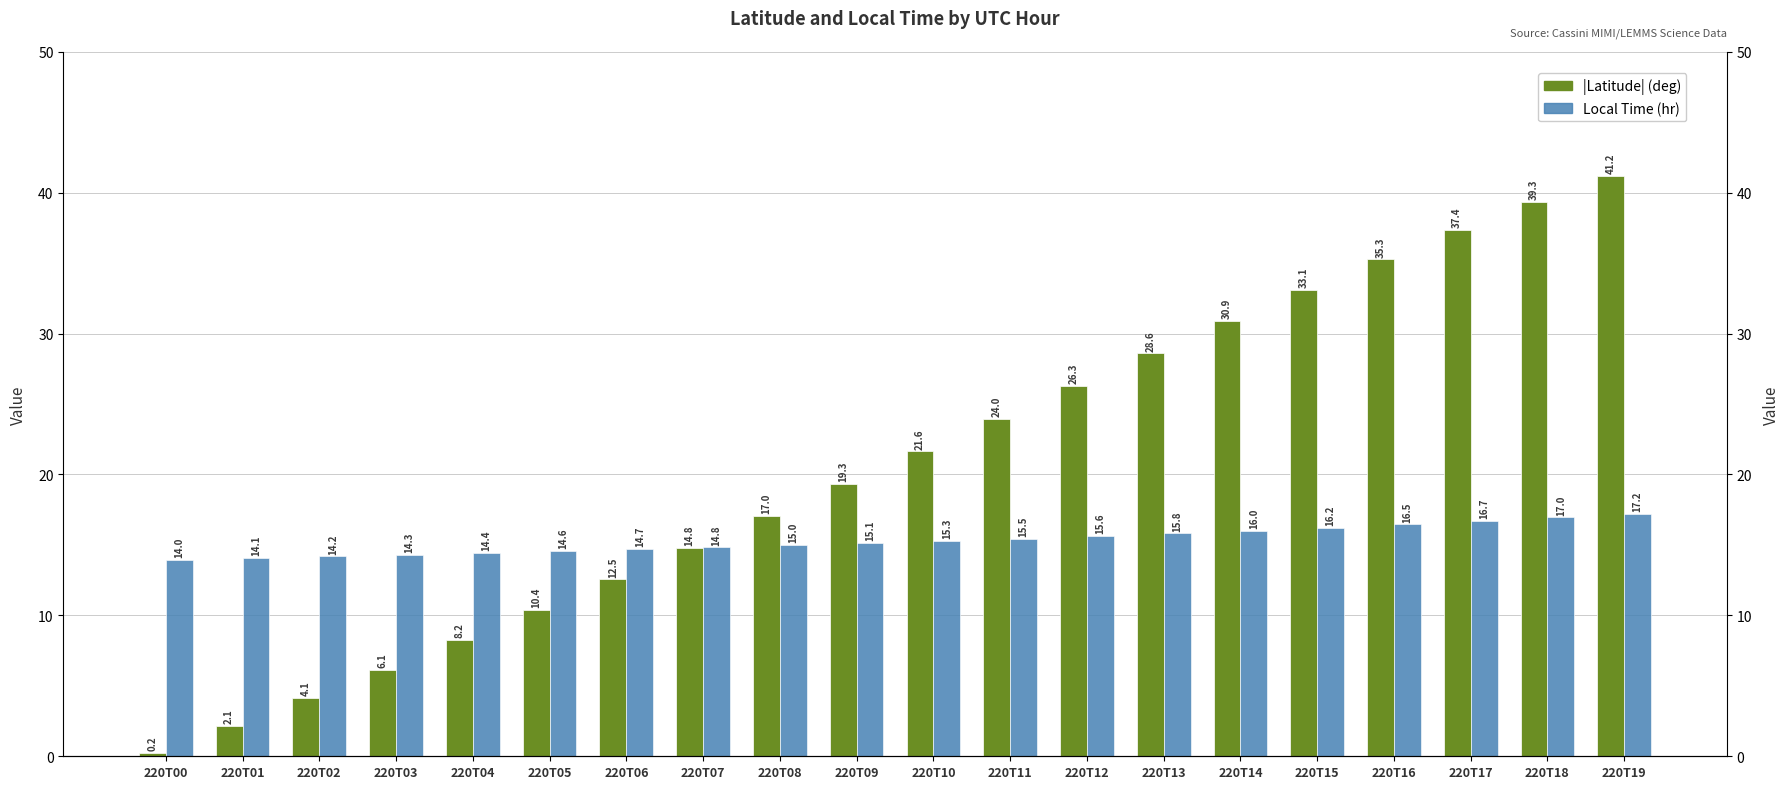

At which category does the chart reach its peak across all series?

220T19